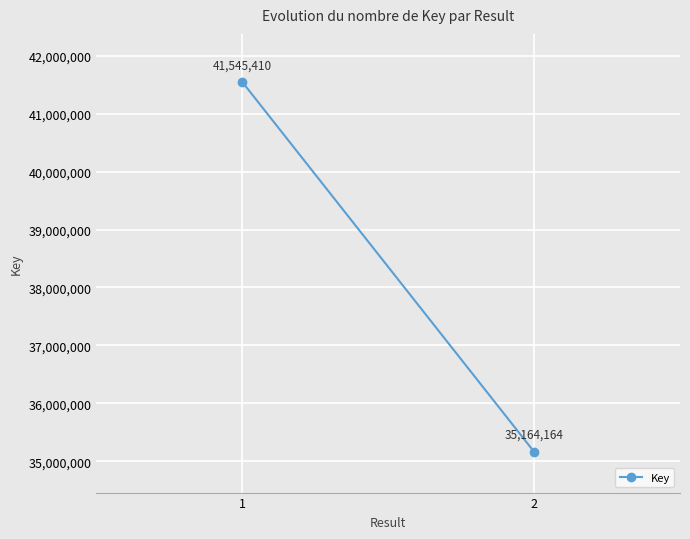

What is the average value?

38354787